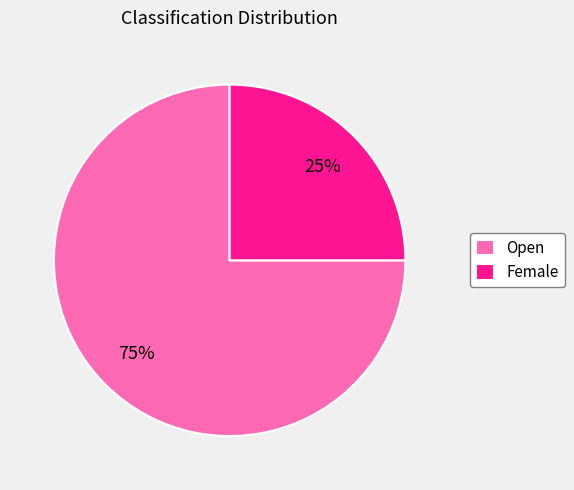

What is the majority slice?

Open